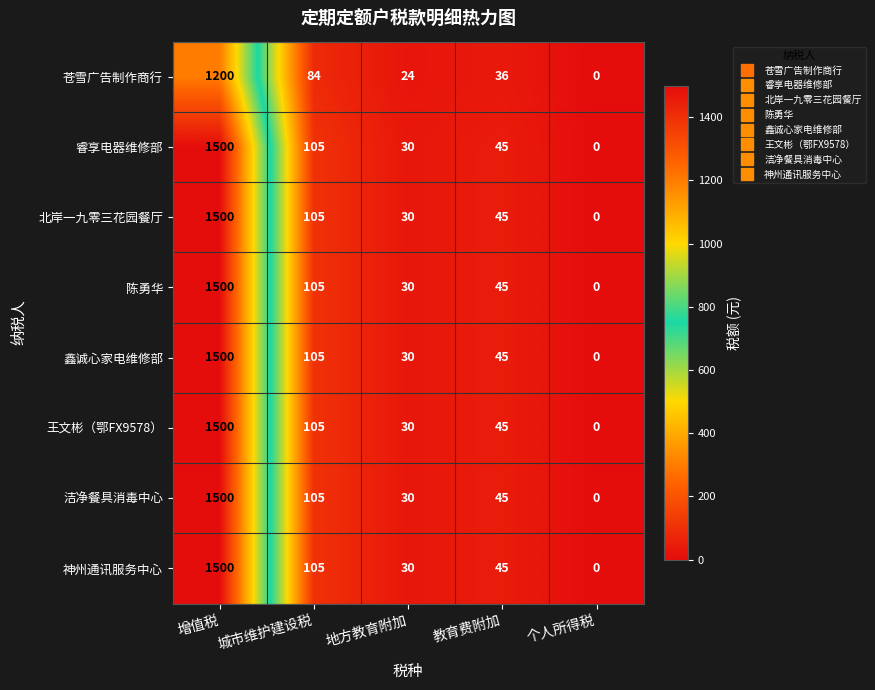

Rank the categories by 陈勇华 value from lowest to highest.

个人所得税, 地方教育附加, 教育费附加, 城市维护建设税, 增值税